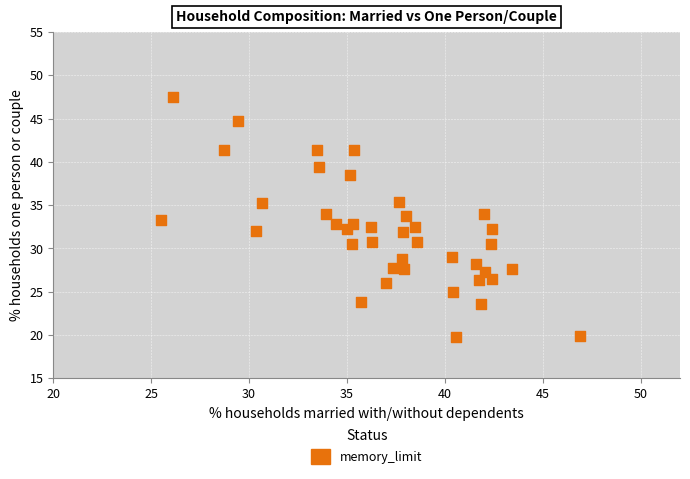

What is the range of X values (max minus min)?

21.4